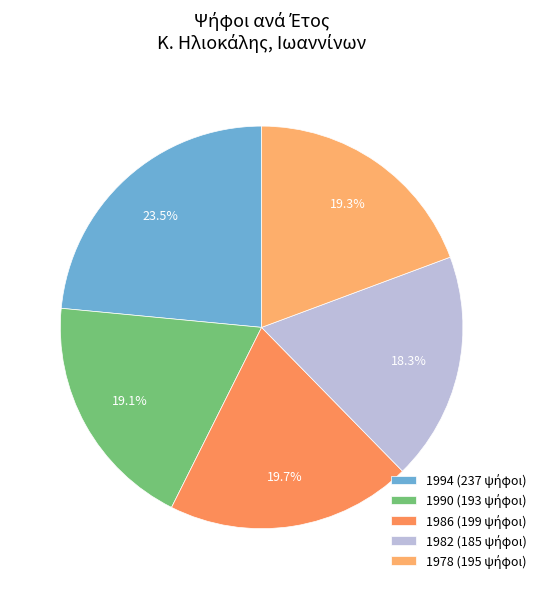

Is 1990 the majority of the pie?

No